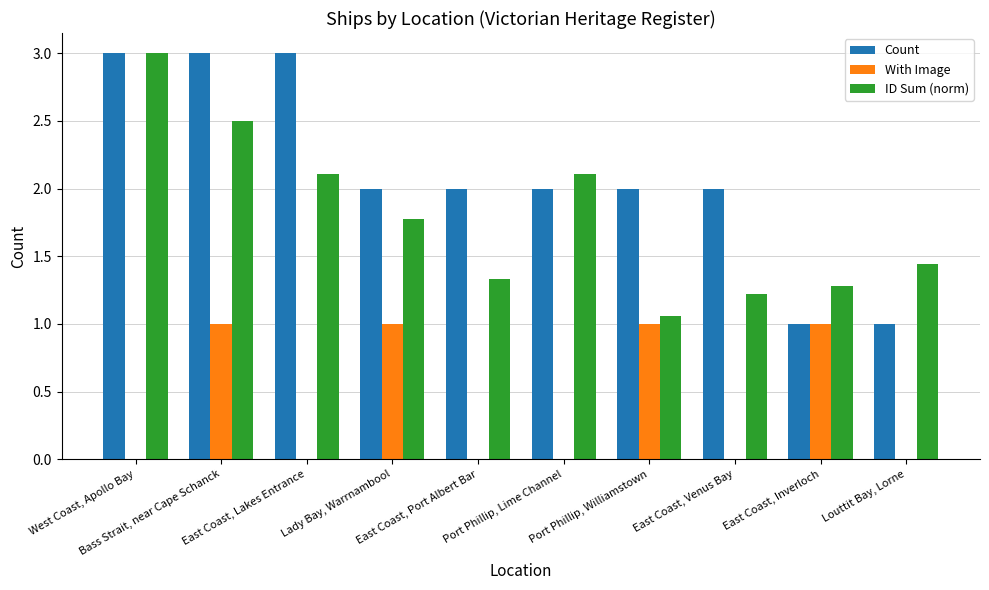

How many categories are shown in the chart?

10